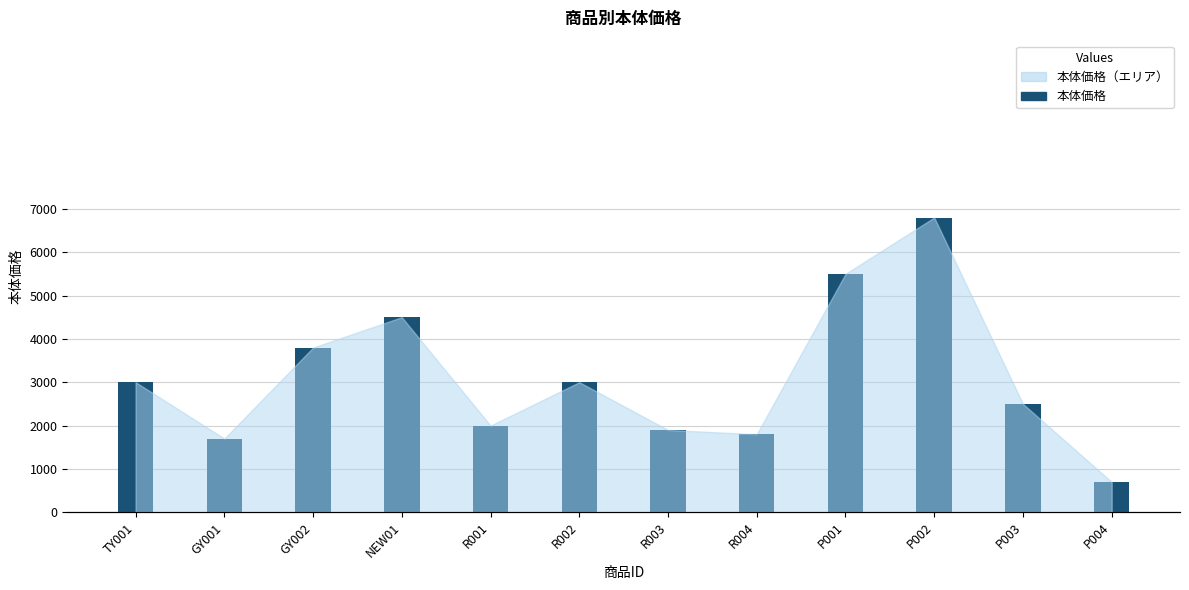

What is the change in value from R004 to P003?

+700